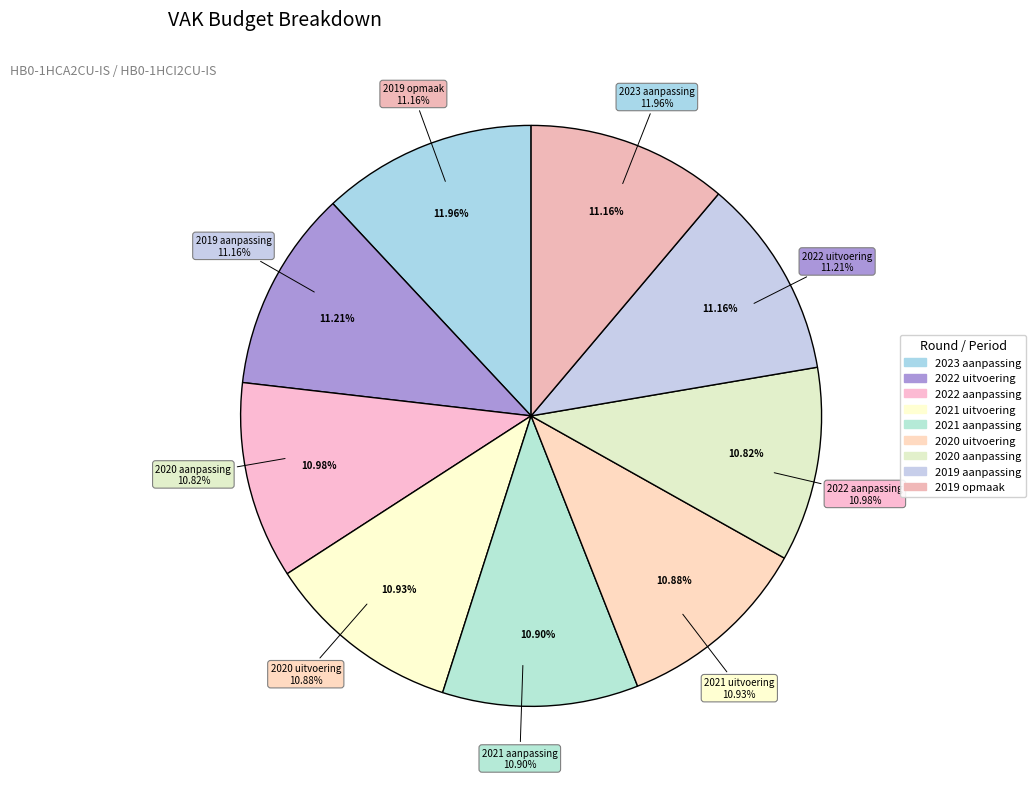

Between 2019 aanpassing and 2020 uitvoering, which is larger?

2019 aanpassing